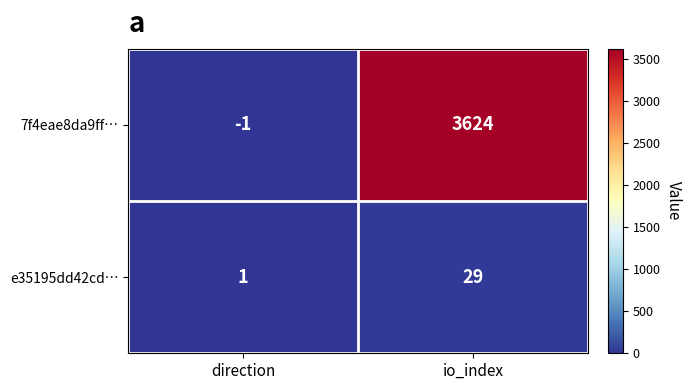

List the labels in order of e35195dd42cd… value, largest first.

io_index, direction